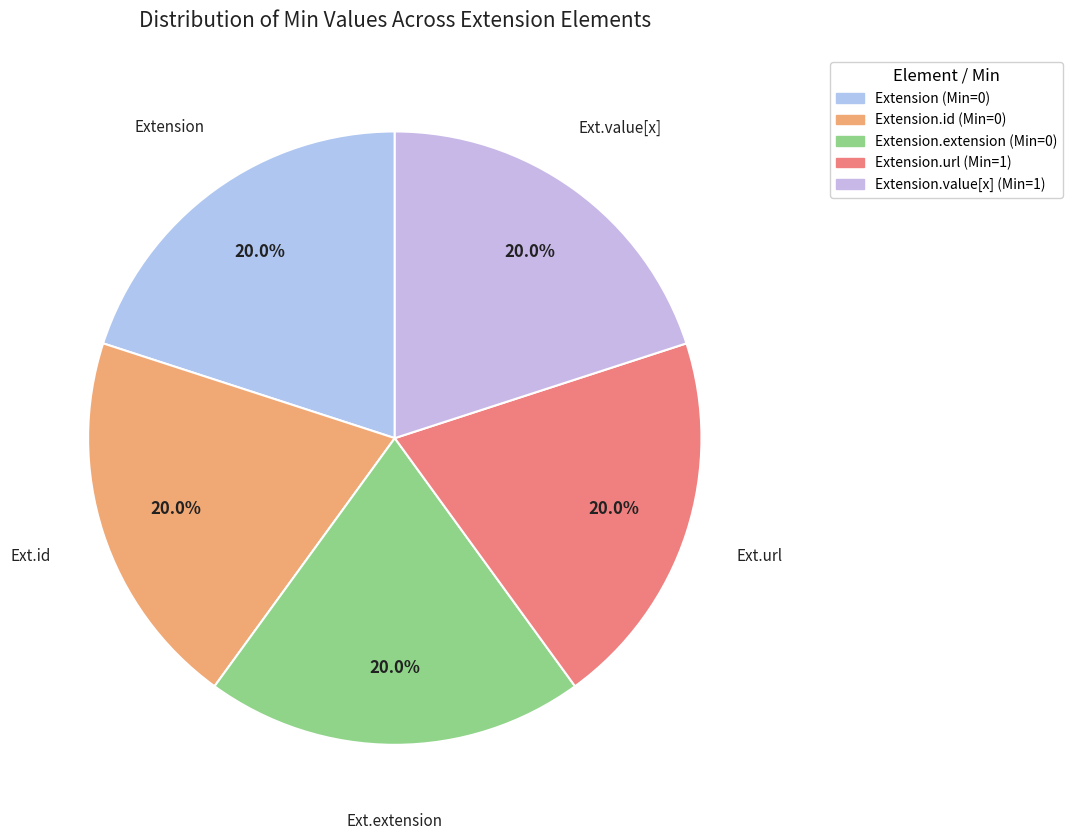

Which slice is the largest?

Extension.url